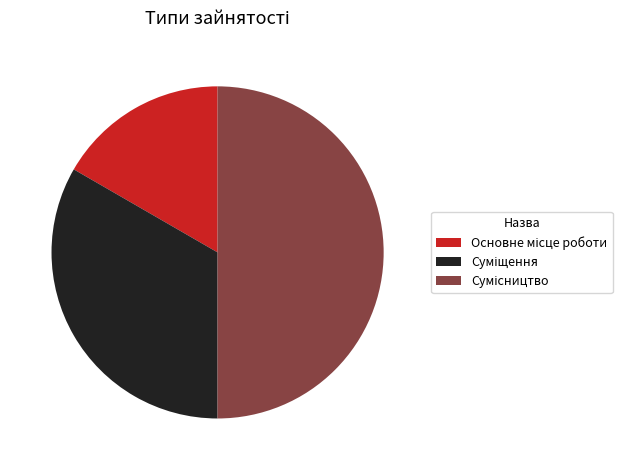

What is the change in value from Суміщення to Сумісництво?

+1